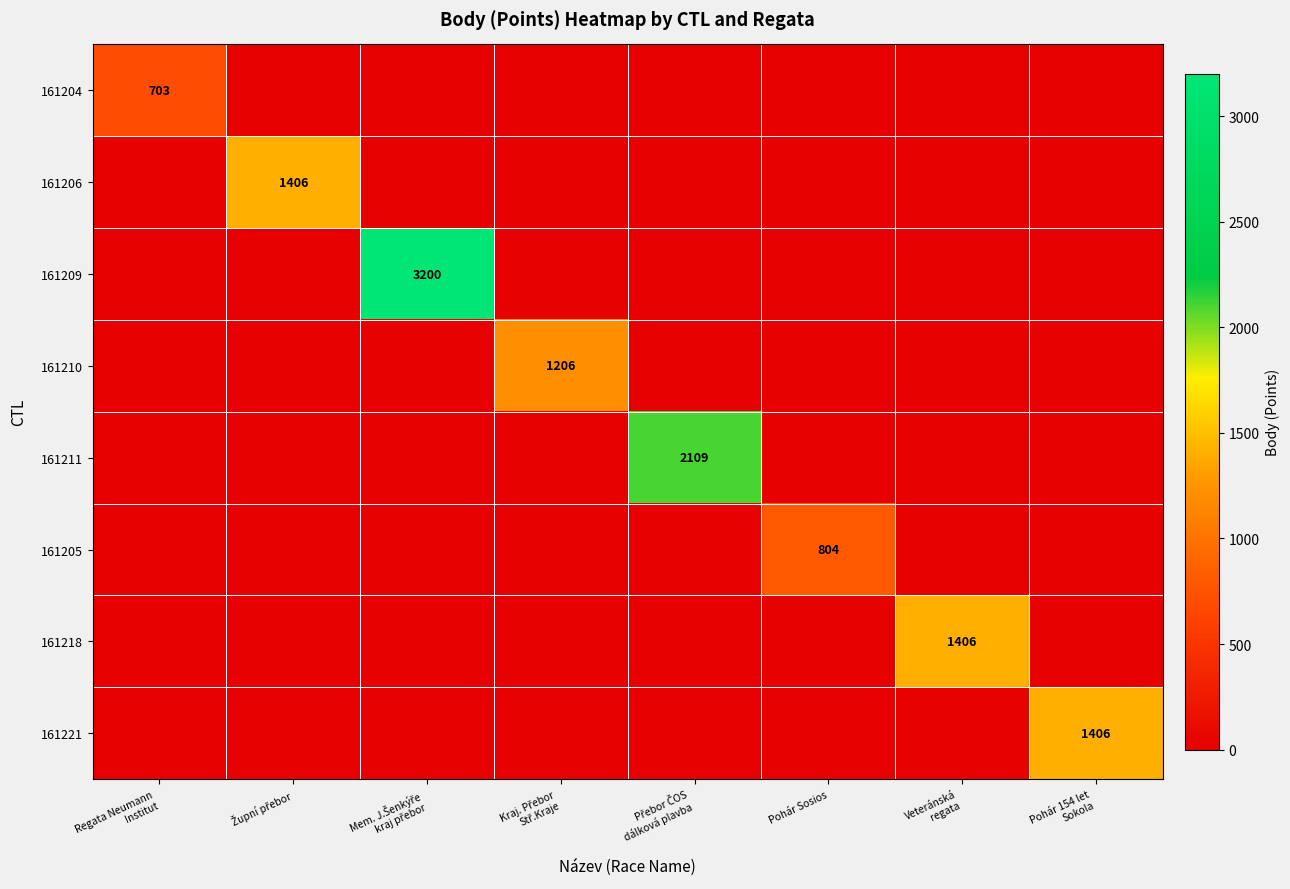

What value does the 161205 series have at Pohár Sosios?

804